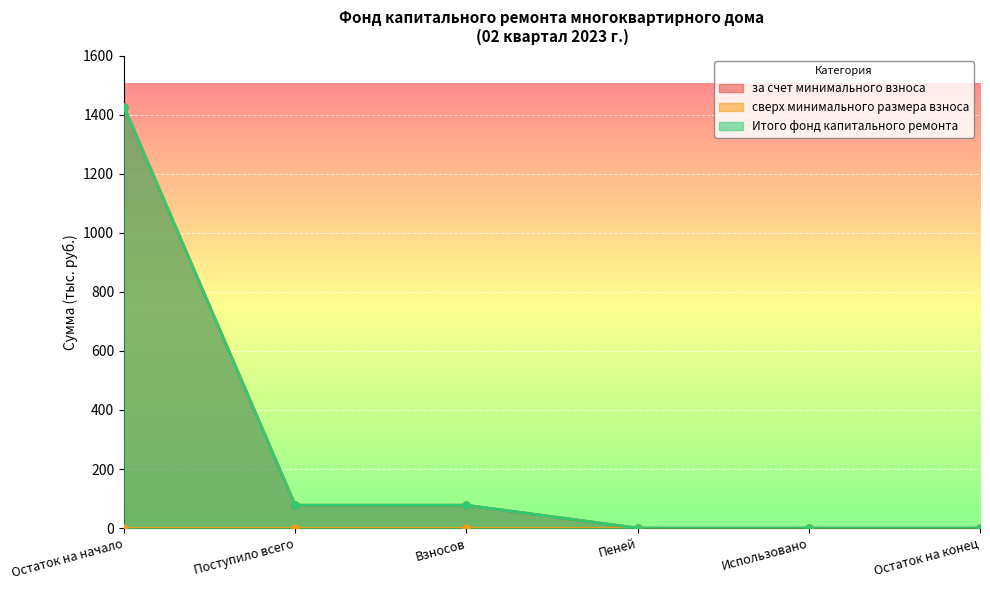

True or false: Итого фонд капитального ремонта has a value of 39.2 at Поступило всего.

False